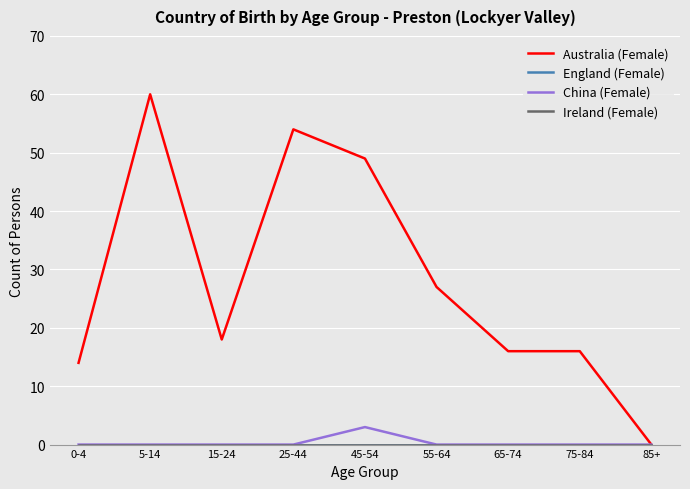

Reading right to left, list all the values displayed in this chart.

Australia (Female): 0	16	16	27	49	54	18	60	14
England (Female): 0	0	0	0	0	0	0	0	0
China (Female): 0	0	0	0	3	0	0	0	0
Ireland (Female): 0	0	0	0	0	0	0	0	0